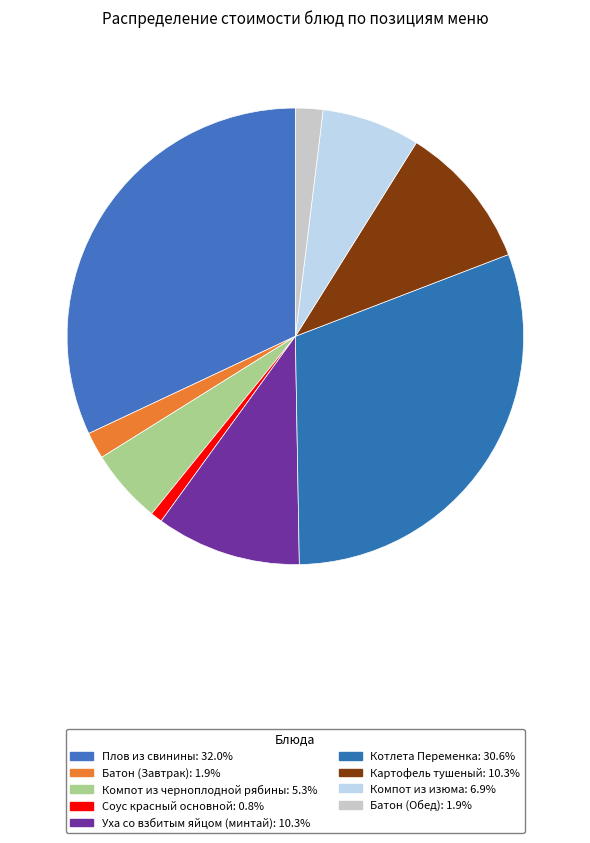

How many slices are in this pie chart?

9